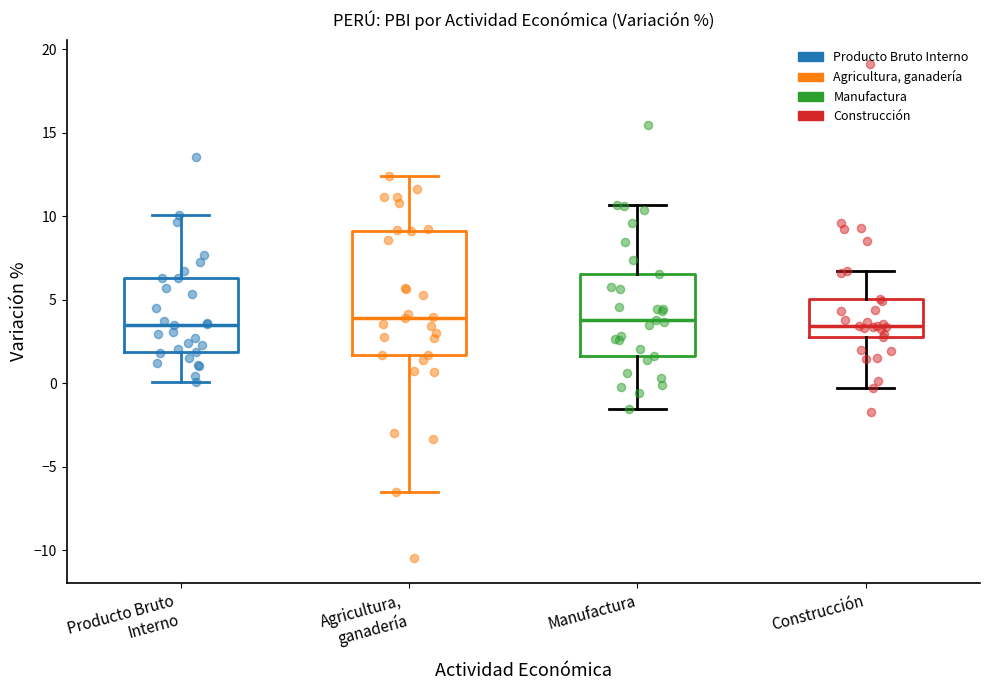

Reading left to right, transcribe this box plot: for each box, give where its median line is, the range the box spans, and where its two whiskers end, as read against the y-axis. The values are not printed on the chart, so give them approximately, as read against the axis.

Producto Bruto Interno: median 3.5, box 2.0 to 6.5, whiskers 0.0 to 10.0
Agricultura, ganadería: median 4.0, box 1.5 to 9.0, whiskers -6.5 to 12.5
Manufactura: median 4.0, box 1.5 to 6.5, whiskers -1.5 to 10.5
Construcción: median 3.5, box 3.0 to 5.0, whiskers -0.5 to 6.5